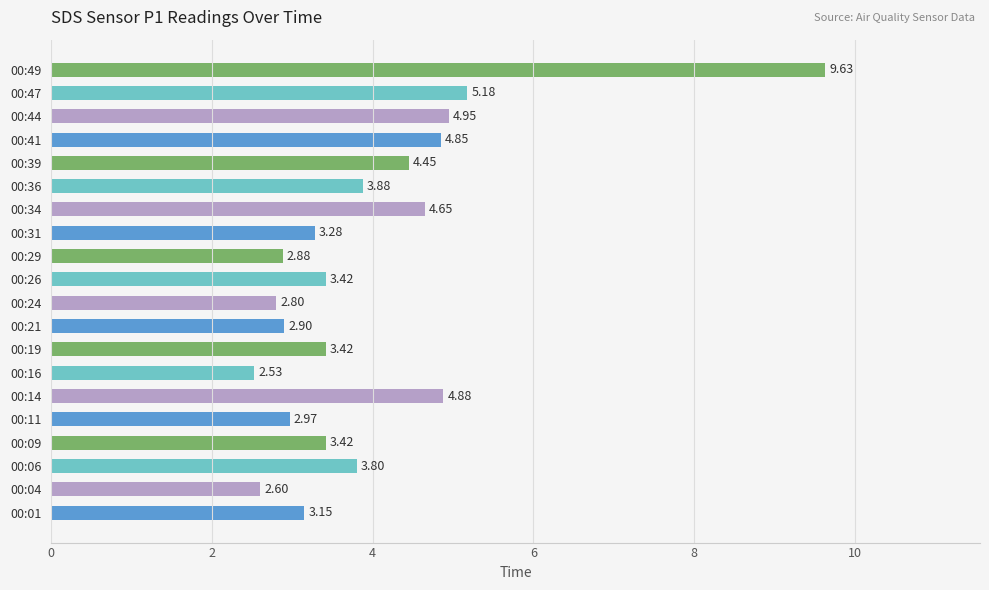

What is the sum of all values?

79.6